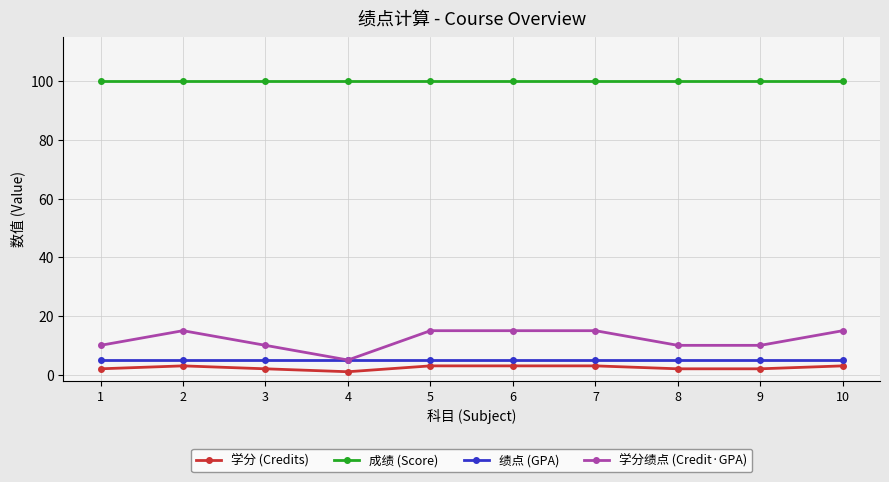

What is the difference between the highest and lowest values at 8?

98